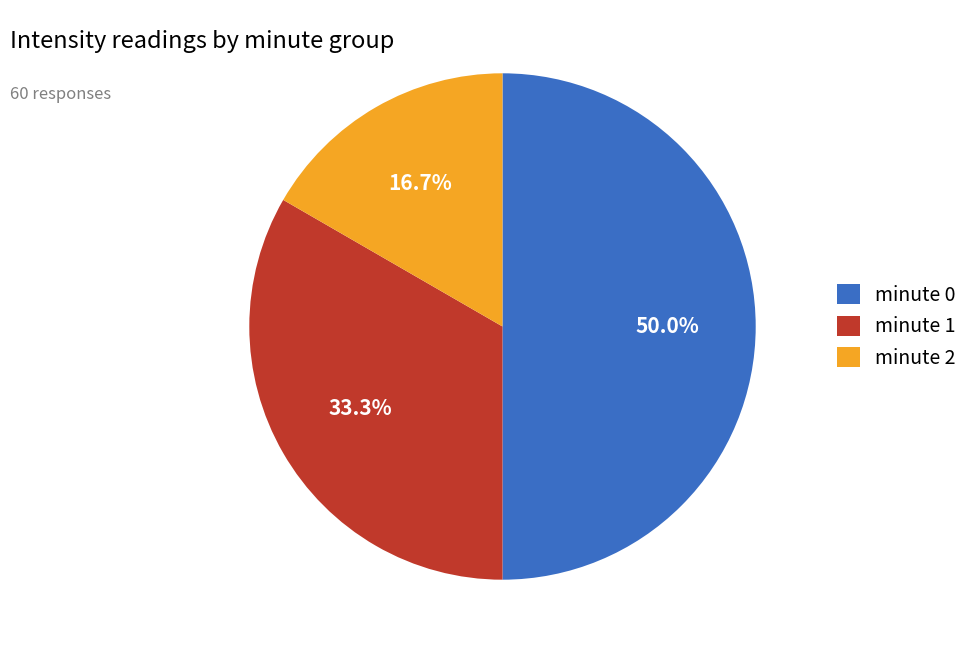

Does minute 1 account for over 50% of the chart?

No